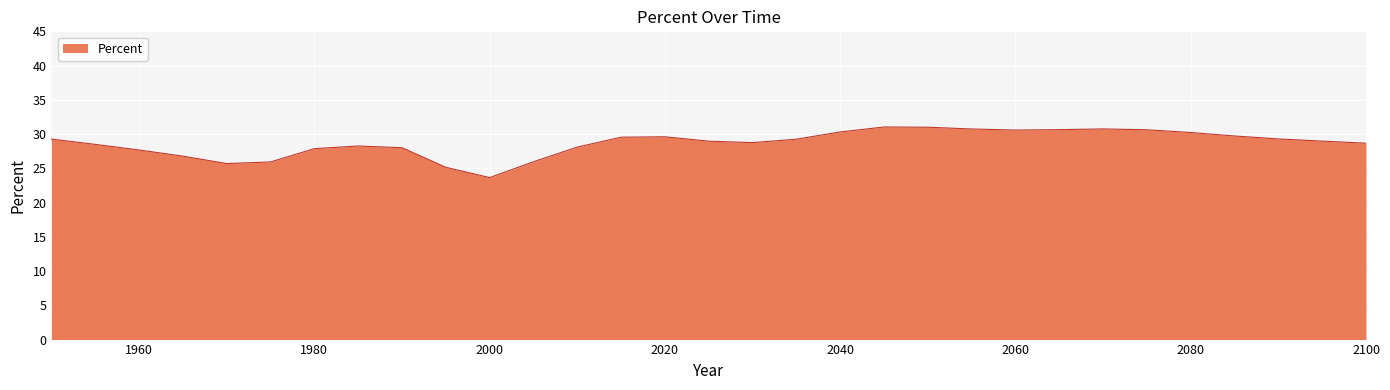

What is the maximum value shown in the chart?

31.0